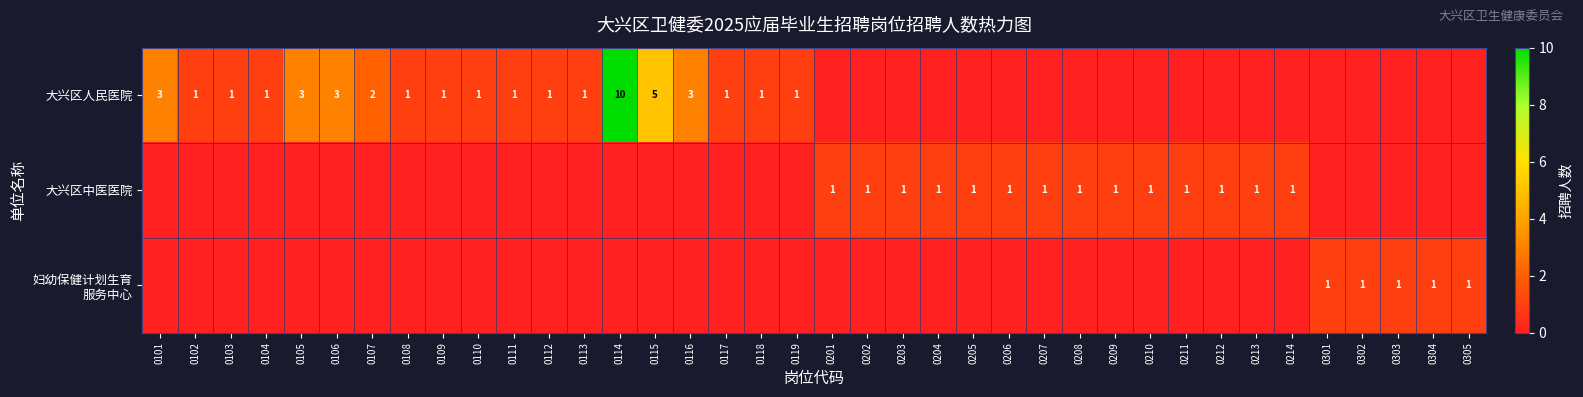

Count the 妇幼保健计划生育 服务中心 values in the range 0 to 1.

38